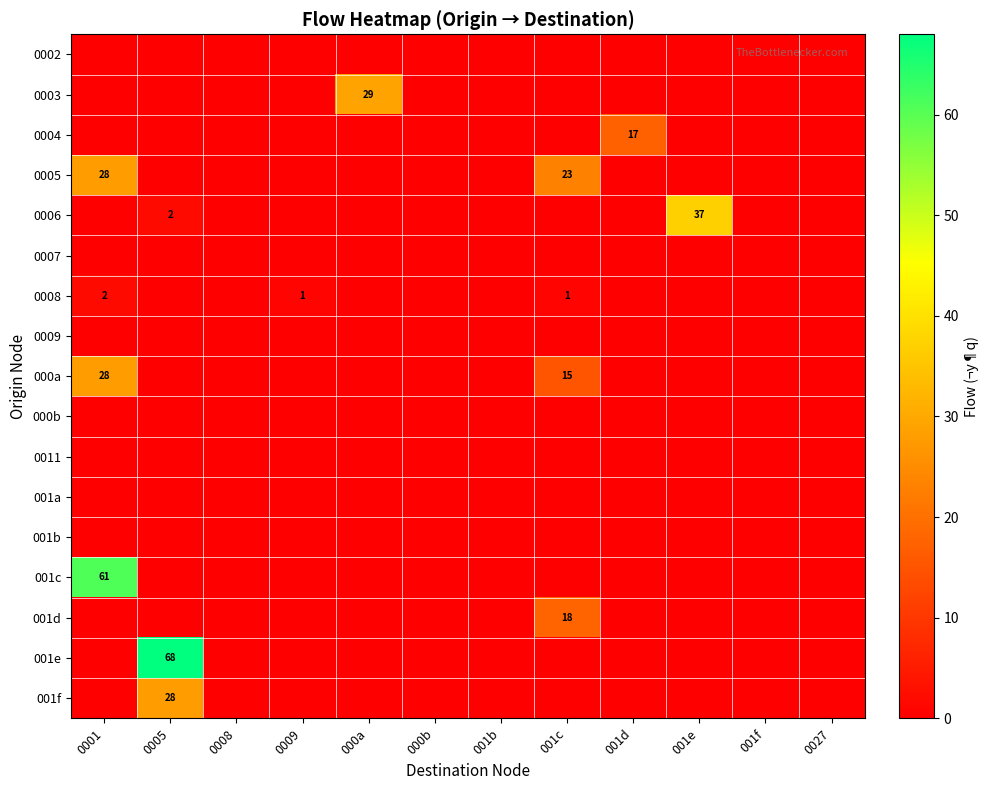

The 0003 series shows 29 at 000a. True or false?

True